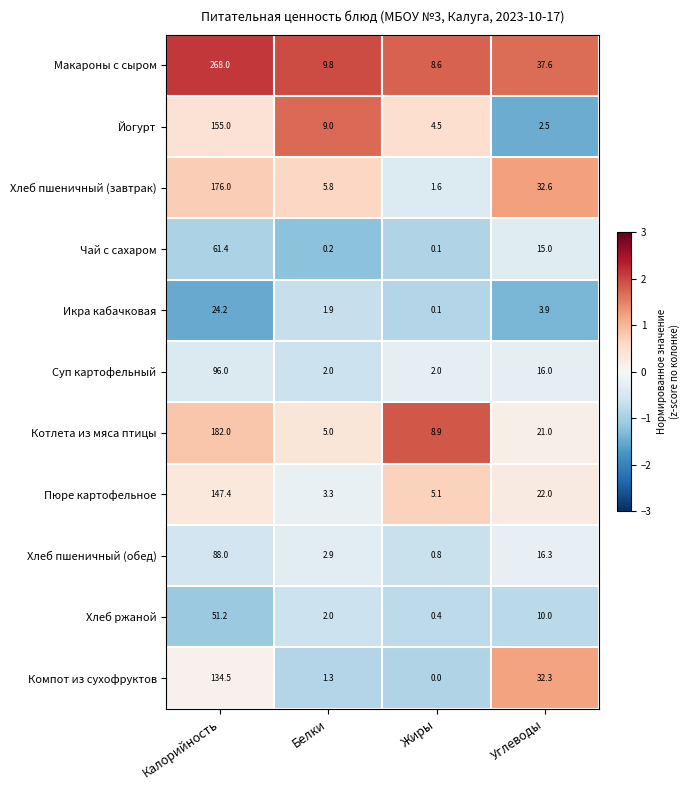

Rank the series by their maximum value, from lowest to highest.

Икра кабачковая, Хлеб ржаной, Чай с сахаром, Хлеб пшеничный (обед), Суп картофельный, Компот из сухофруктов, Пюре картофельное, Йогурт, Хлеб пшеничный (завтрак), Котлета из мяса птицы, Макароны с сыром